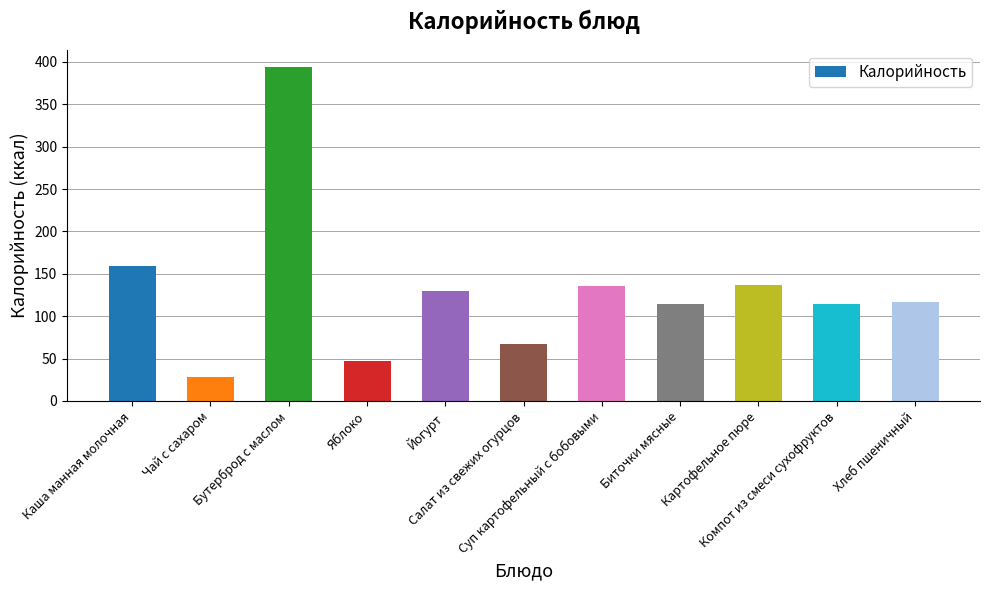

What is the ratio of the value at Бутерброд с маслом to the value at Суп картофельный с бобовыми?

2.9